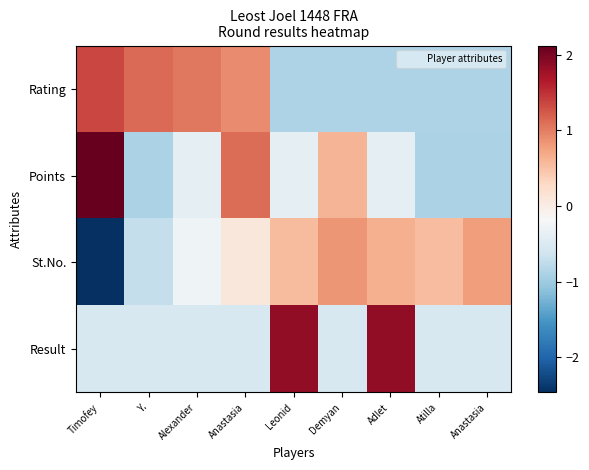

Count the number of categories in the chart.

9